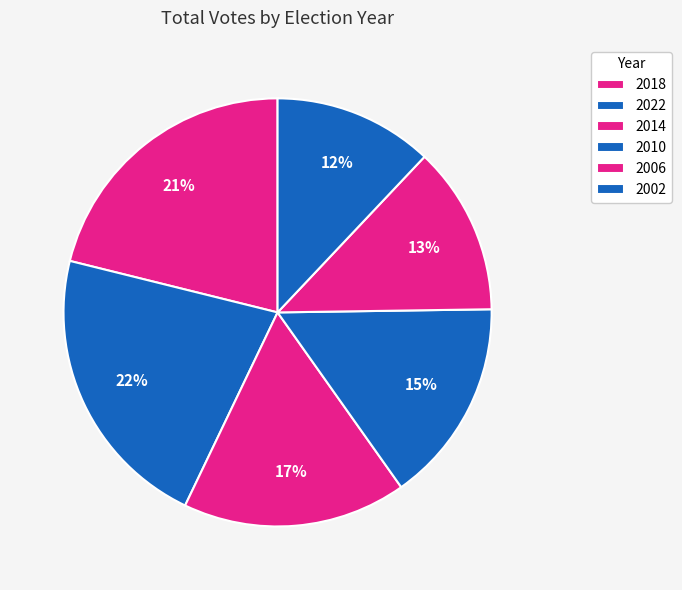

To the nearest percent, what is the average slice percentage?

17%